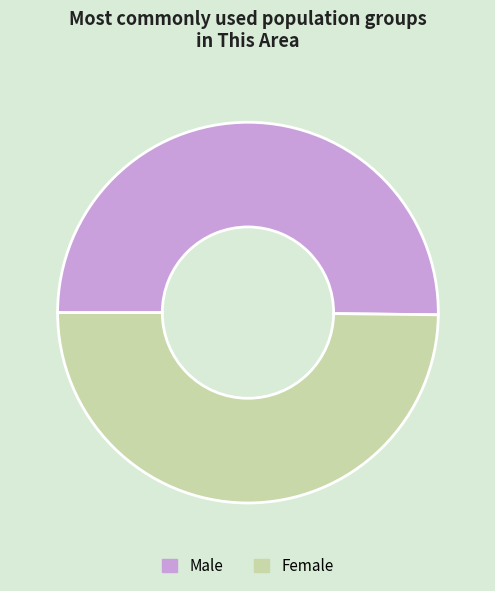

How many segments does this pie chart have?

2